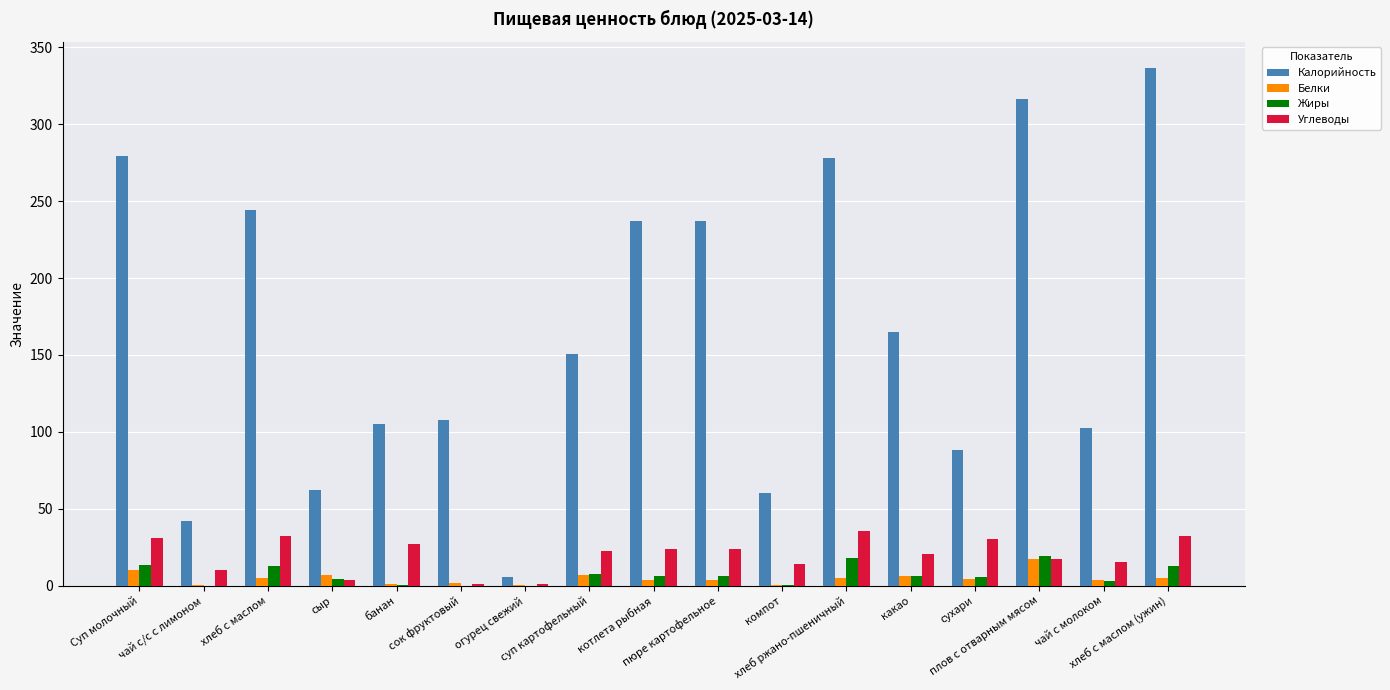

Which series has the largest total across all categories?

Калорийность